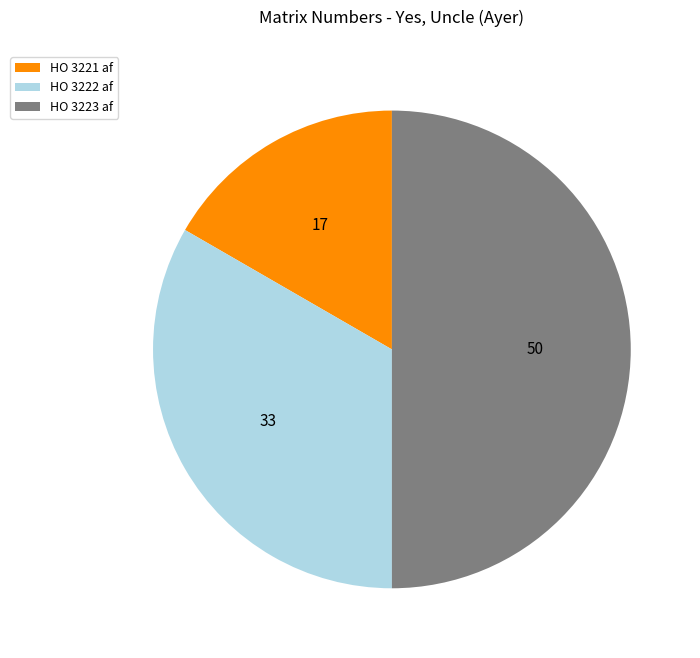

Which category has the smallest portion of the pie?

HO 3221 af